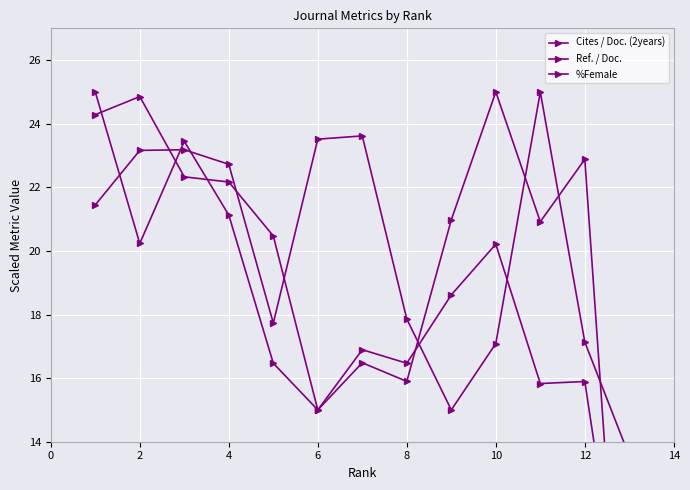

How many times do %Female and Ref. / Doc. cross each other?

7